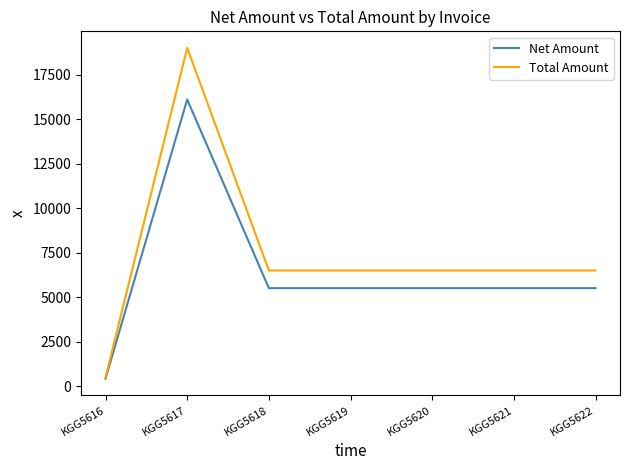

Reading left to right, list all the values displayed in this chart.

Net Amount: 423.7	16101.7	5507.6	5507.6	5507.6	5507.6	5507.6
Total Amount: 500.0	19000.0	6499.0	6499.0	6499.0	6499.0	6499.0